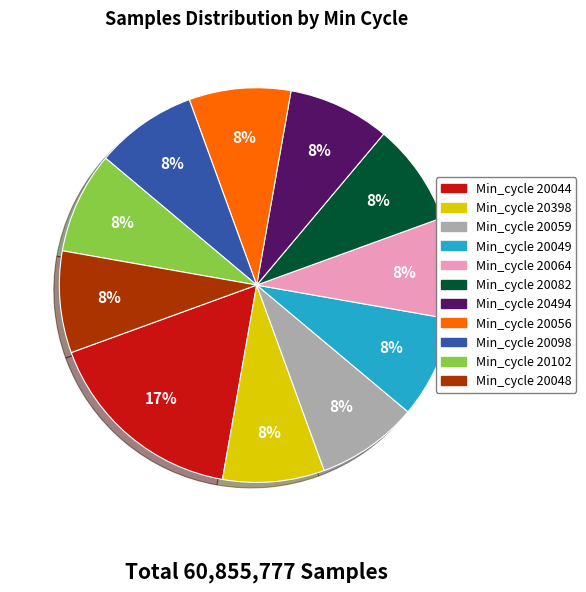

To the nearest percent, what is the average slice percentage?

9%